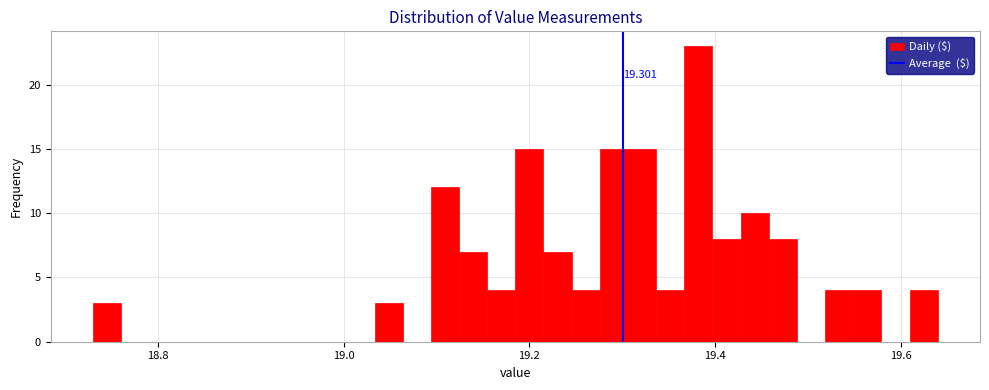

Read against the x-axis, roughly where is the centre of the tallest bar?

19.38